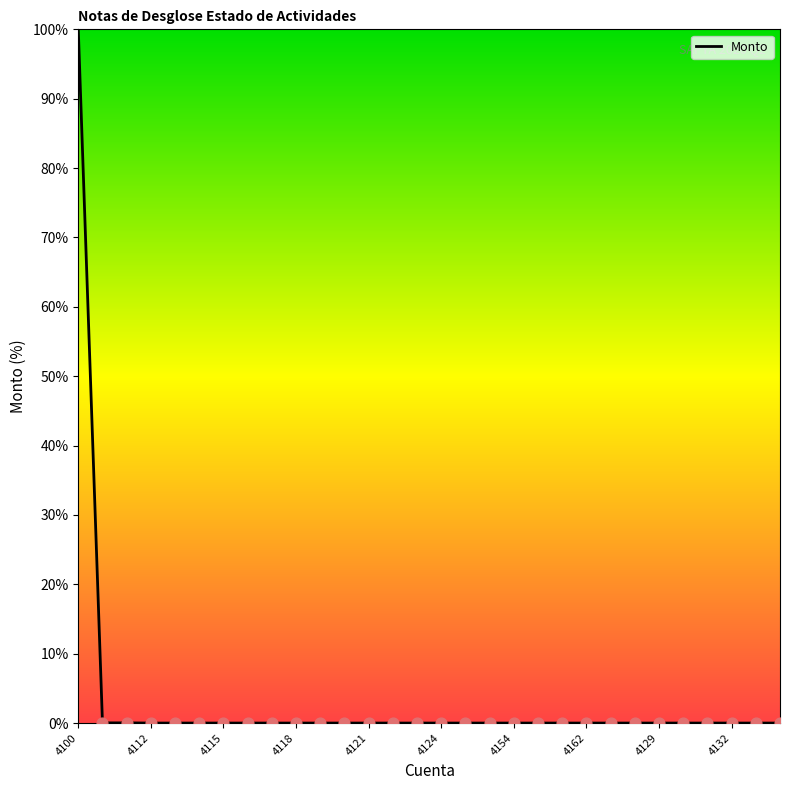

What is the maximum value shown in the chart?

100.0